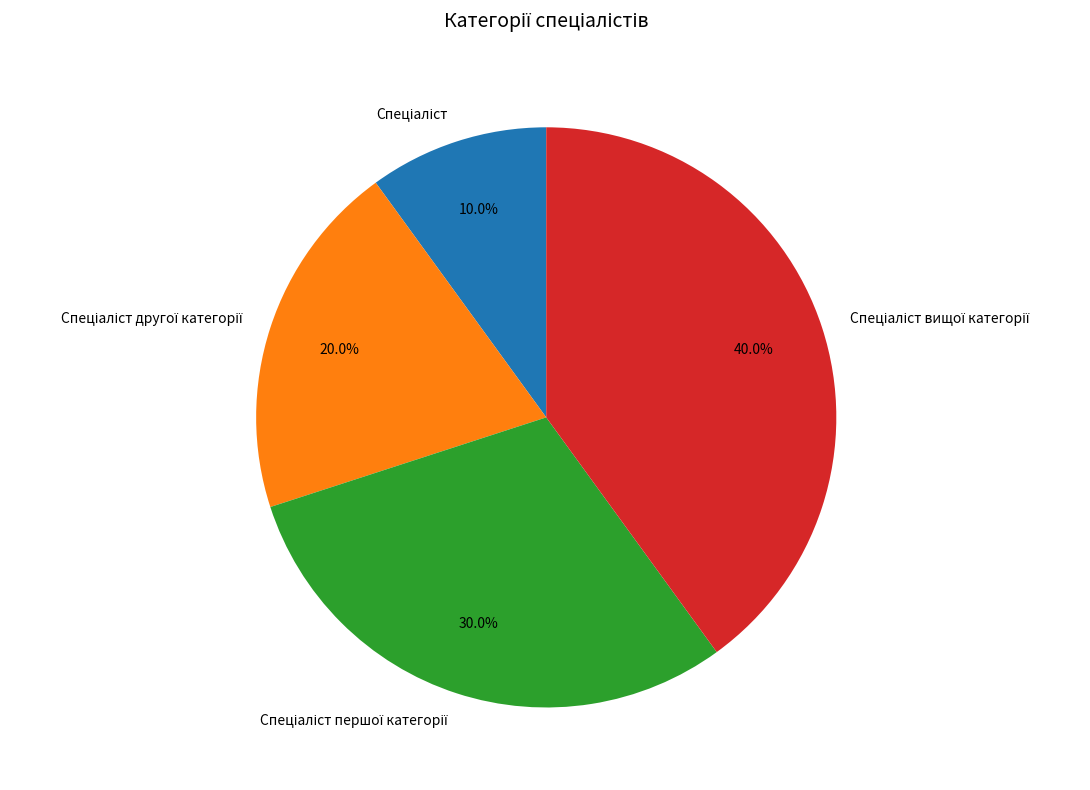

Is there a majority slice in this chart?

No